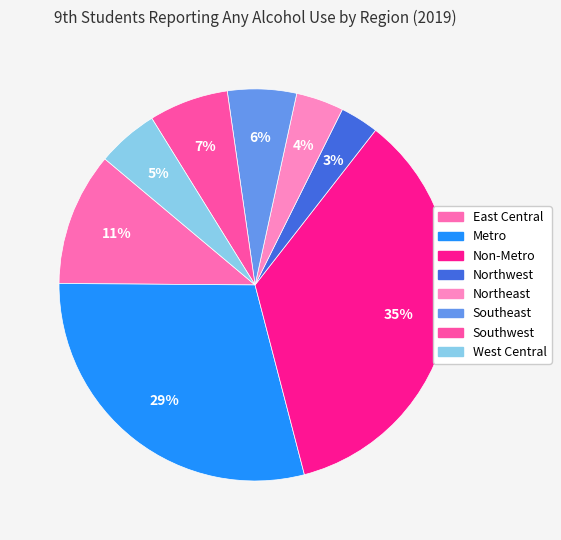

How many slices are in this pie chart?

8